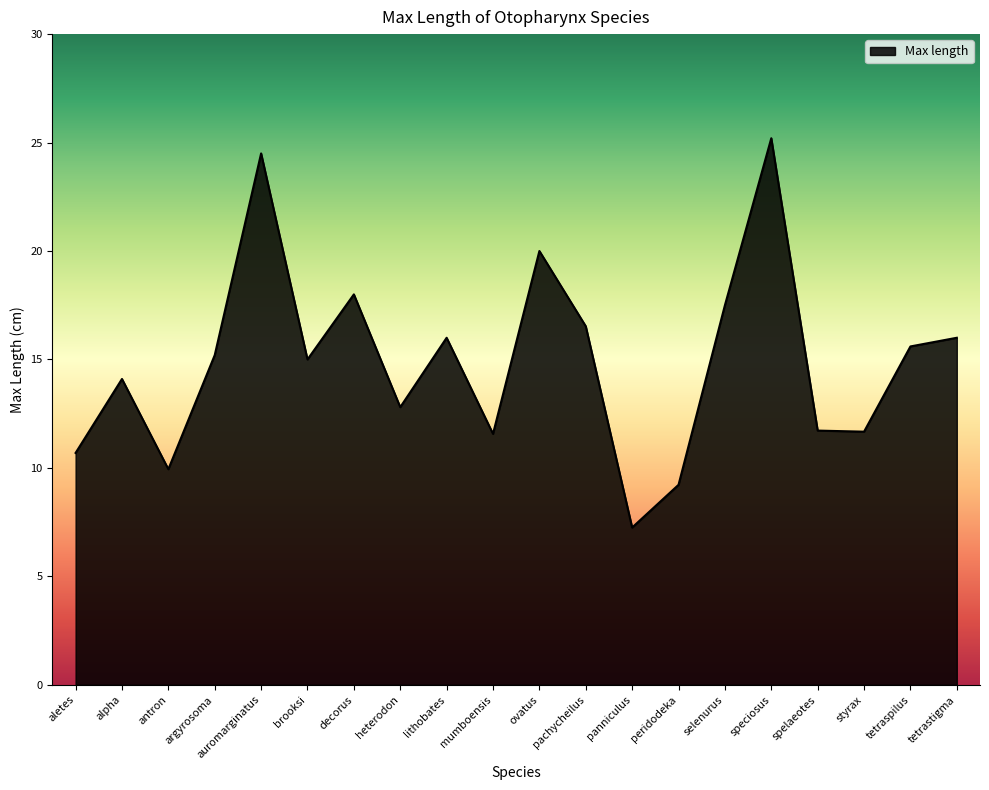

What position from the left is aletes?

1